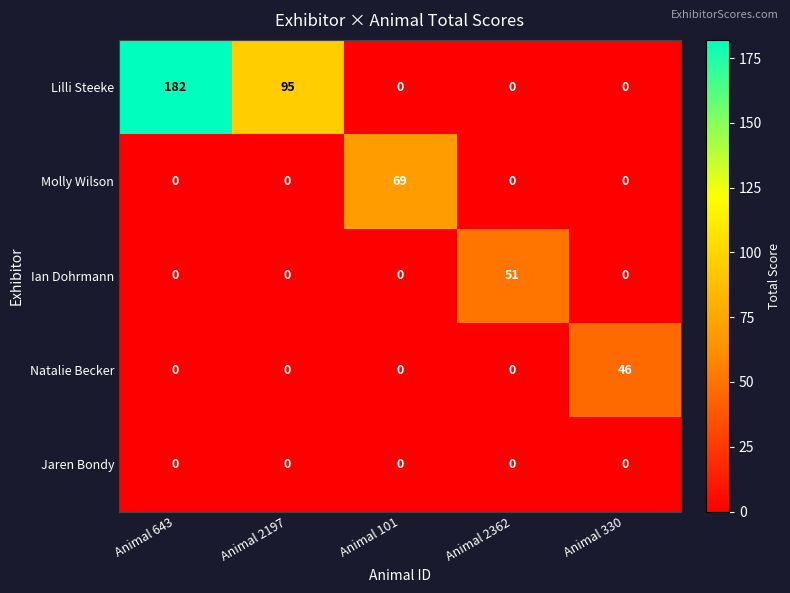

Rank the series by their maximum value, from highest to lowest.

Lilli Steeke, Molly Wilson, Ian Dohrmann, Natalie Becker, Jaren Bondy